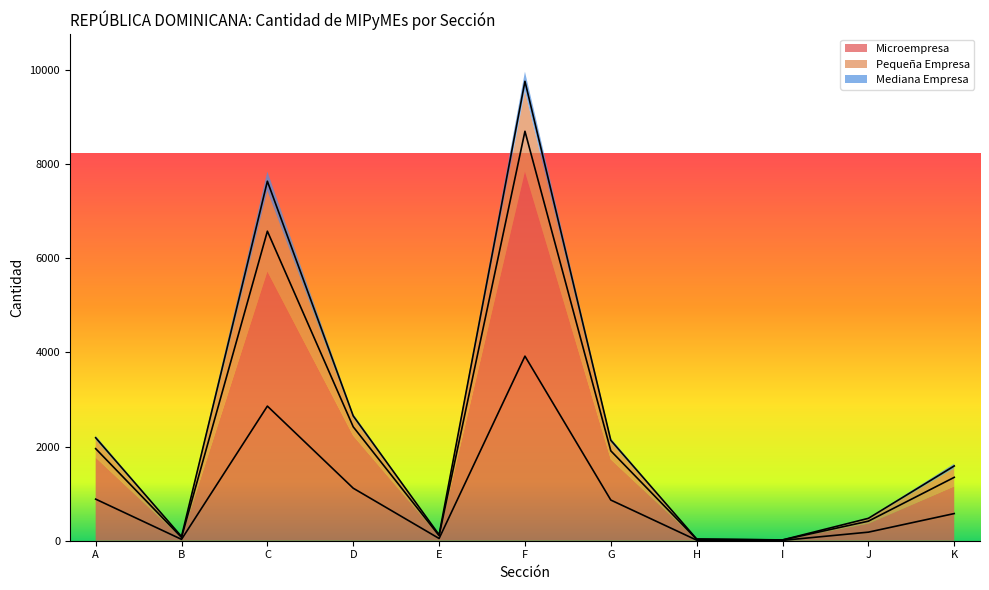

The value of Microempresa at H is 3.1. True or false?

False